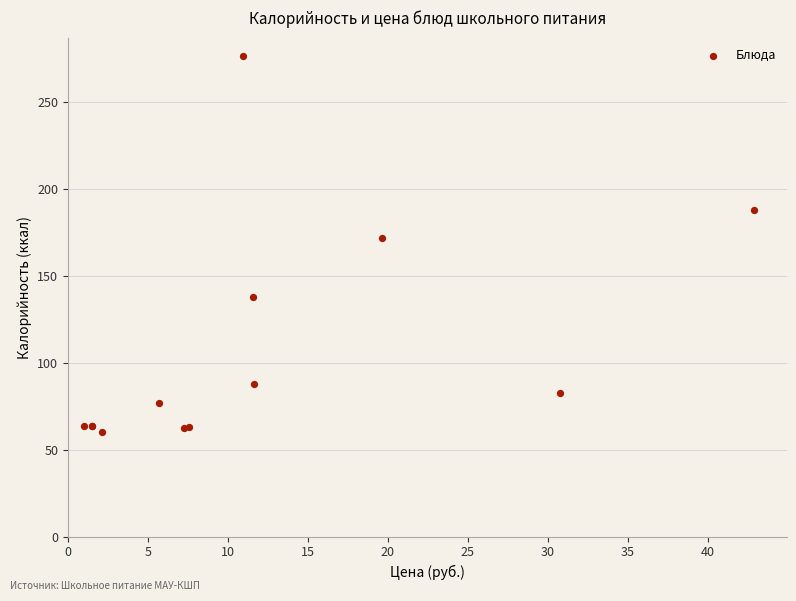

What Y value in the scatter plot is closest to 168?

172.0